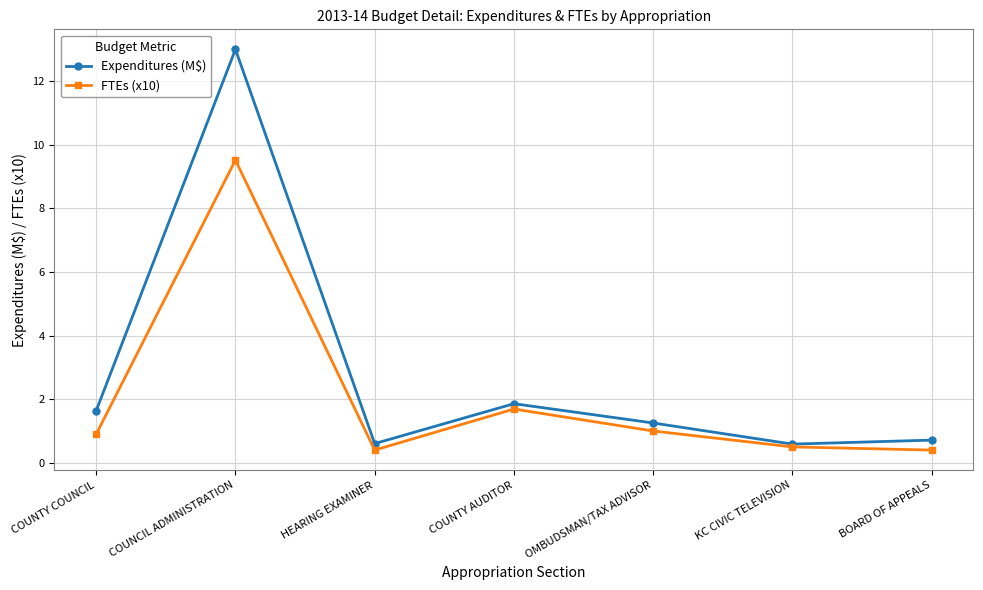

In Expenditures (M$), how many points are higher than both neighbors (excluding endpoints)?

2